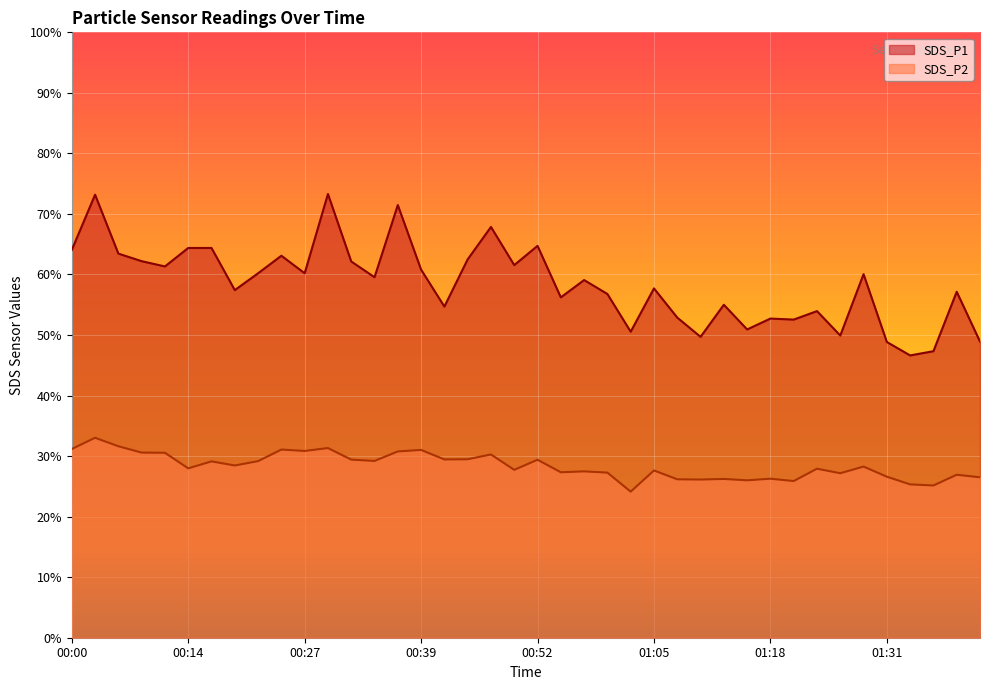

True or false: SDS_P2 has a value of 29.5 at 00:45.

True